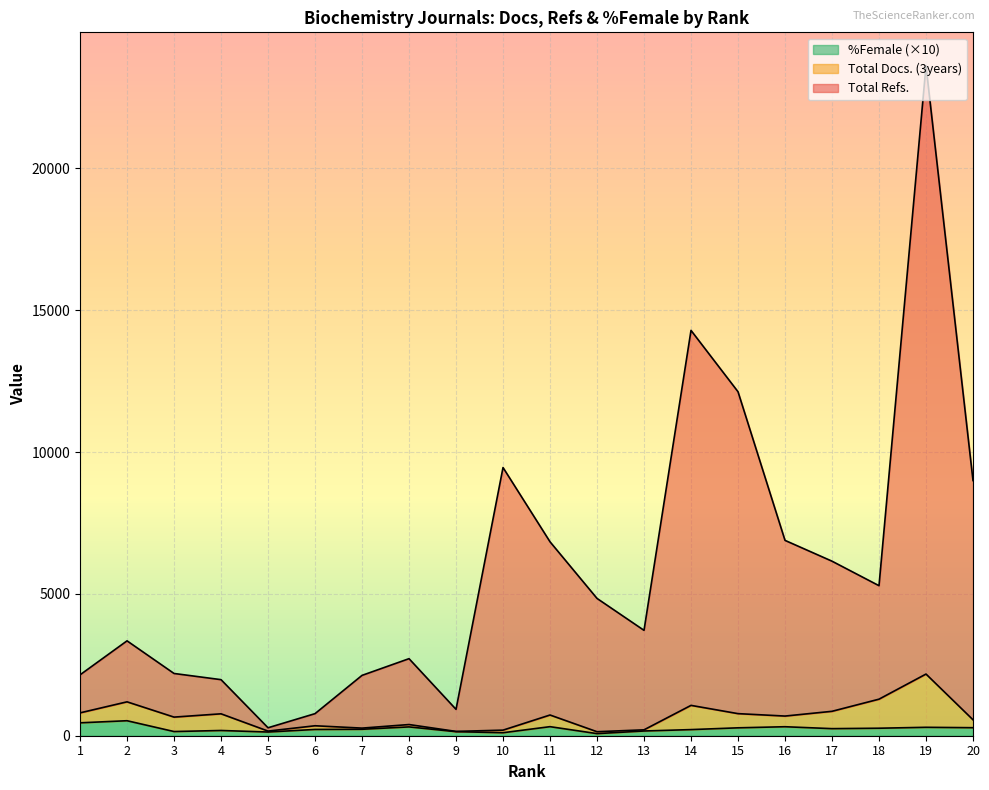

What is the smallest value displayed?

74.1